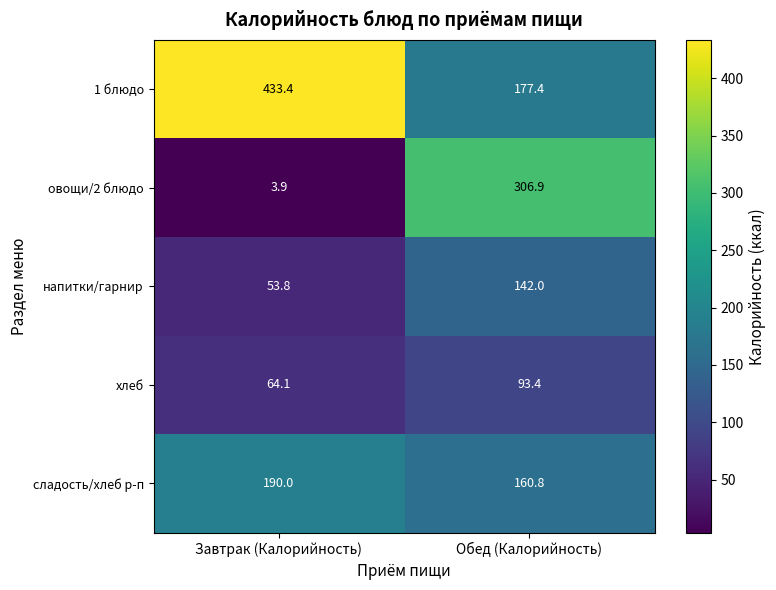

Reading right to left, what are all the values shown in this chart?

1 блюдо: 177.4	433.4
овощи/2 блюдо: 306.9	3.9
напитки/гарнир: 142.0	53.8
хлеб: 93.4	64.1
сладость/хлеб р-п: 160.8	190.0